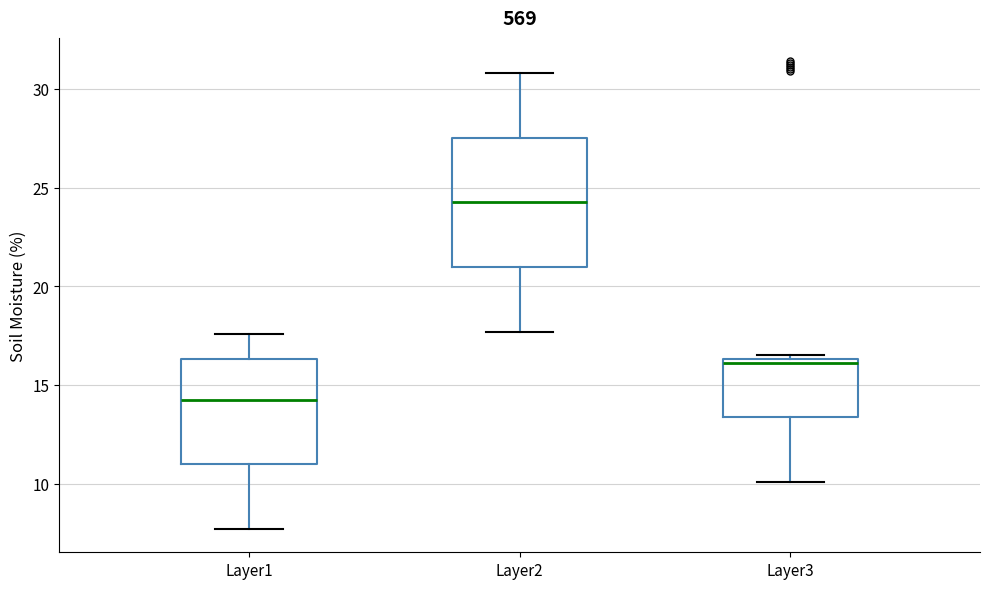

Where is the lower edge of the box for Layer3 on the y-axis? The values are not printed on the chart, so give them approximately, as read against the axis.

13.5